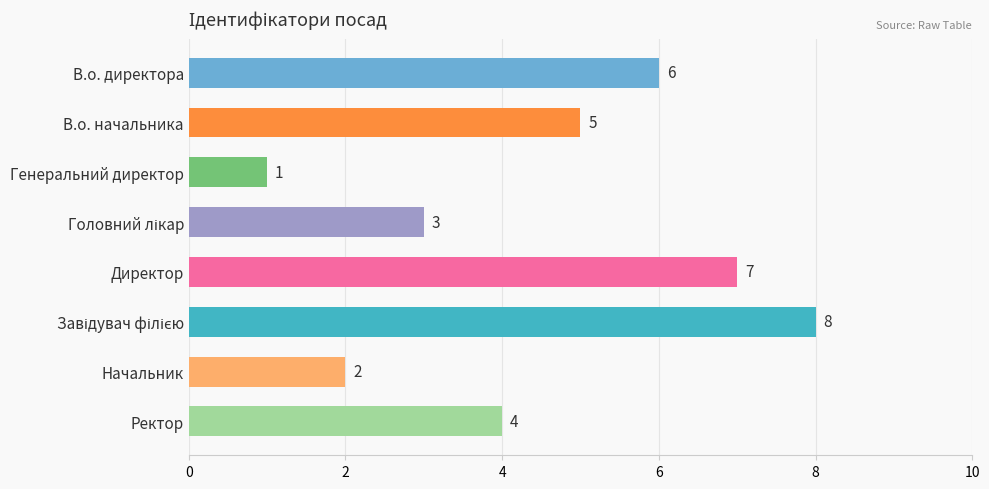

Does the chart contain stacked bars?

No